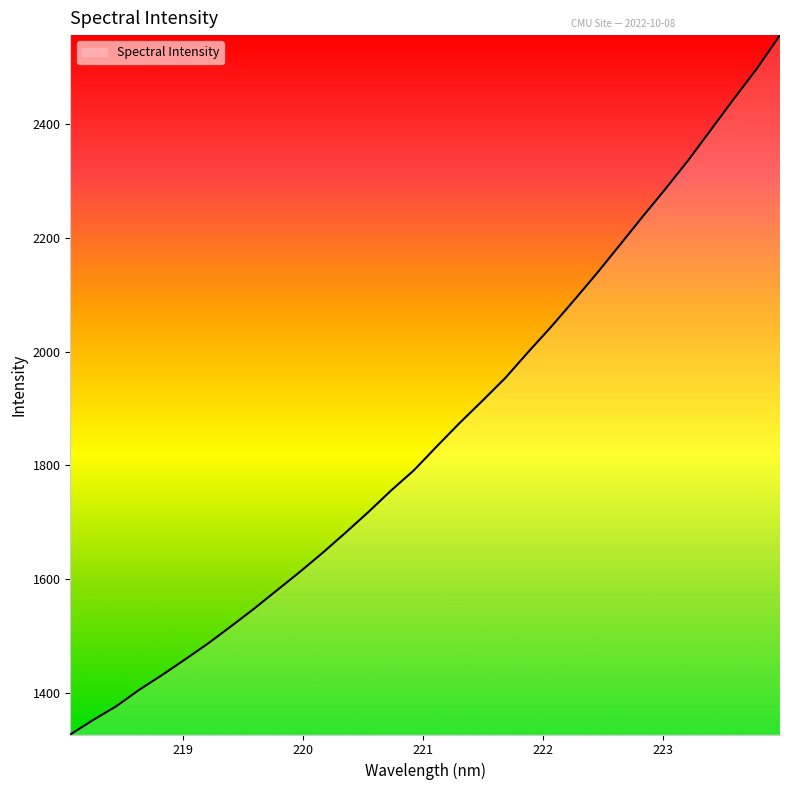

What is the difference between the maximum and minimum values?

1228.0